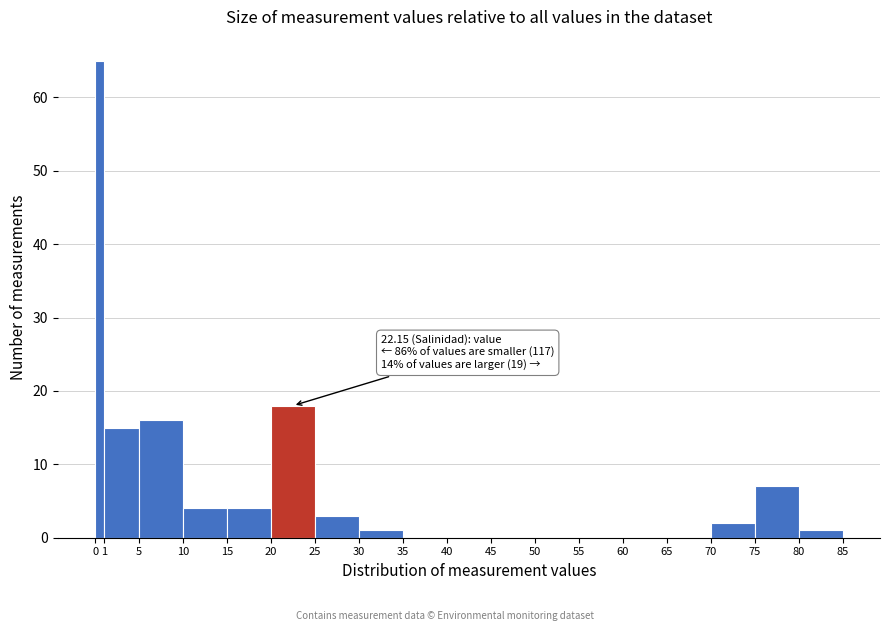

Over which range of the x-axis is the bar tallest?

0 to 1